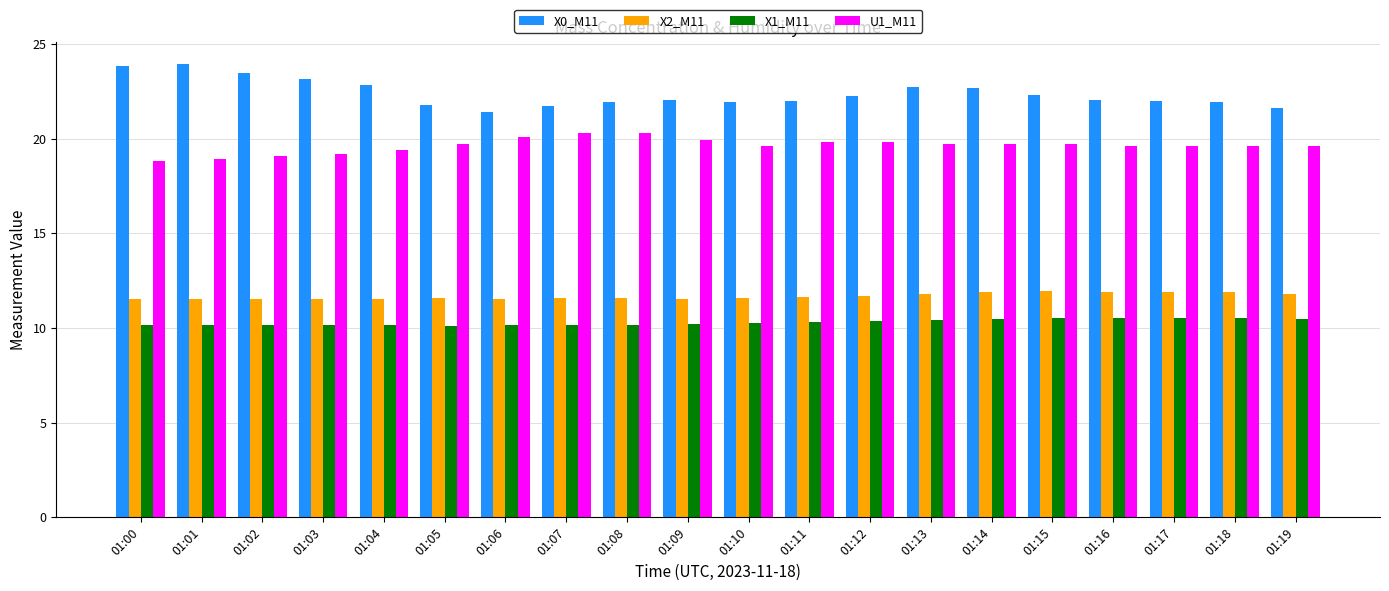

Which series has the largest total across all categories?

X0_M11